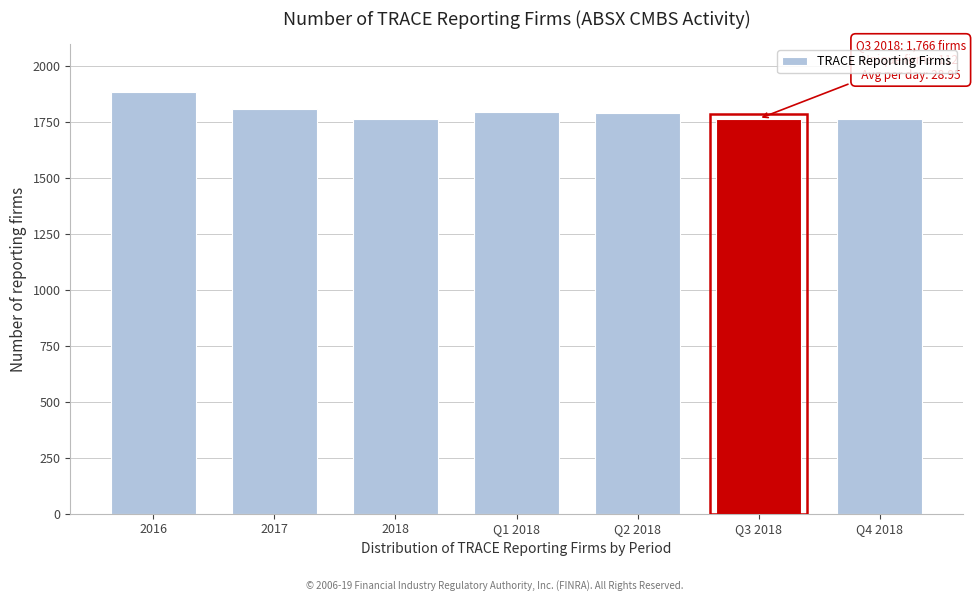

What is the smallest value displayed?

1765